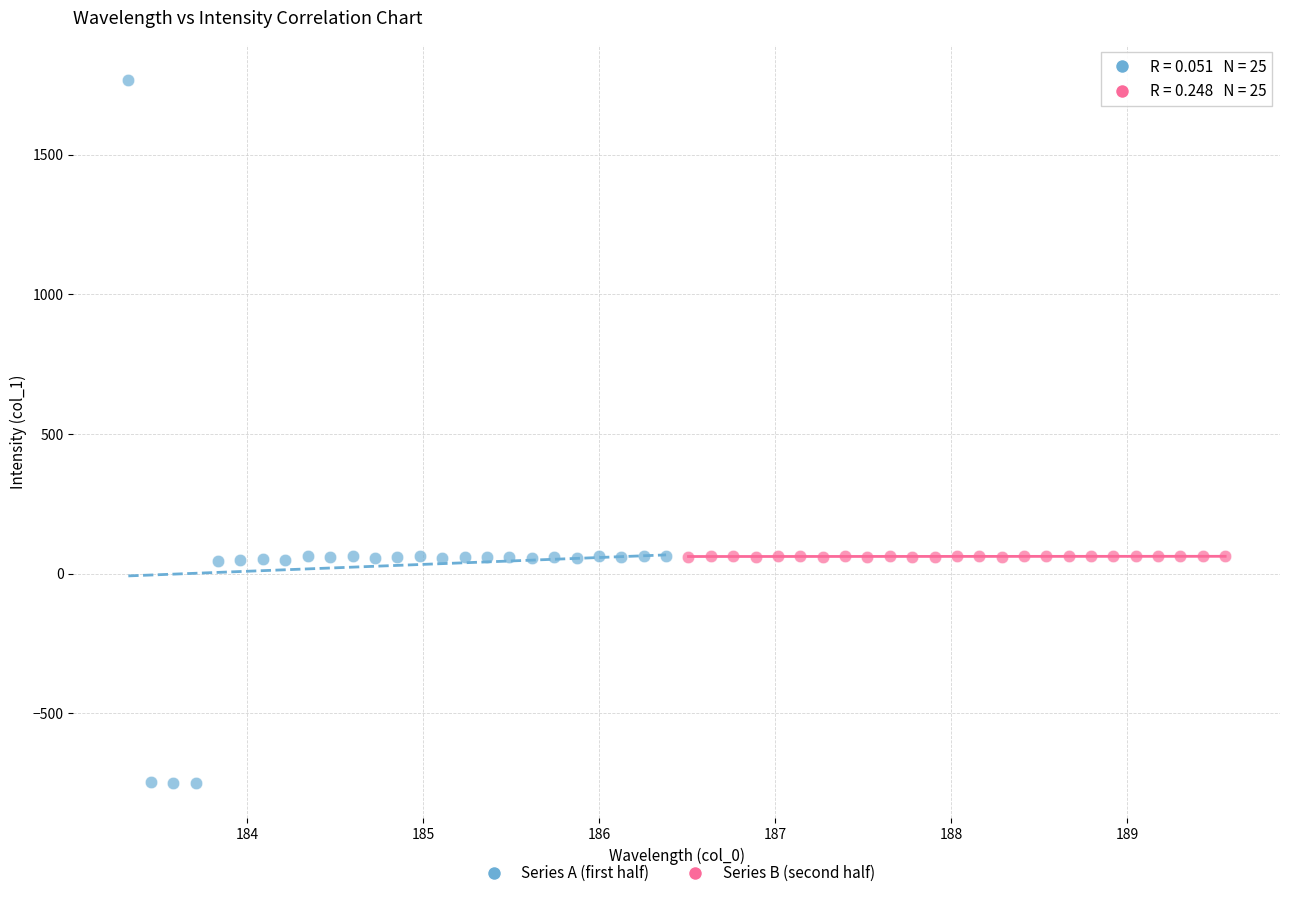

Which series has the widest spread of Y values?

Series A (first half)